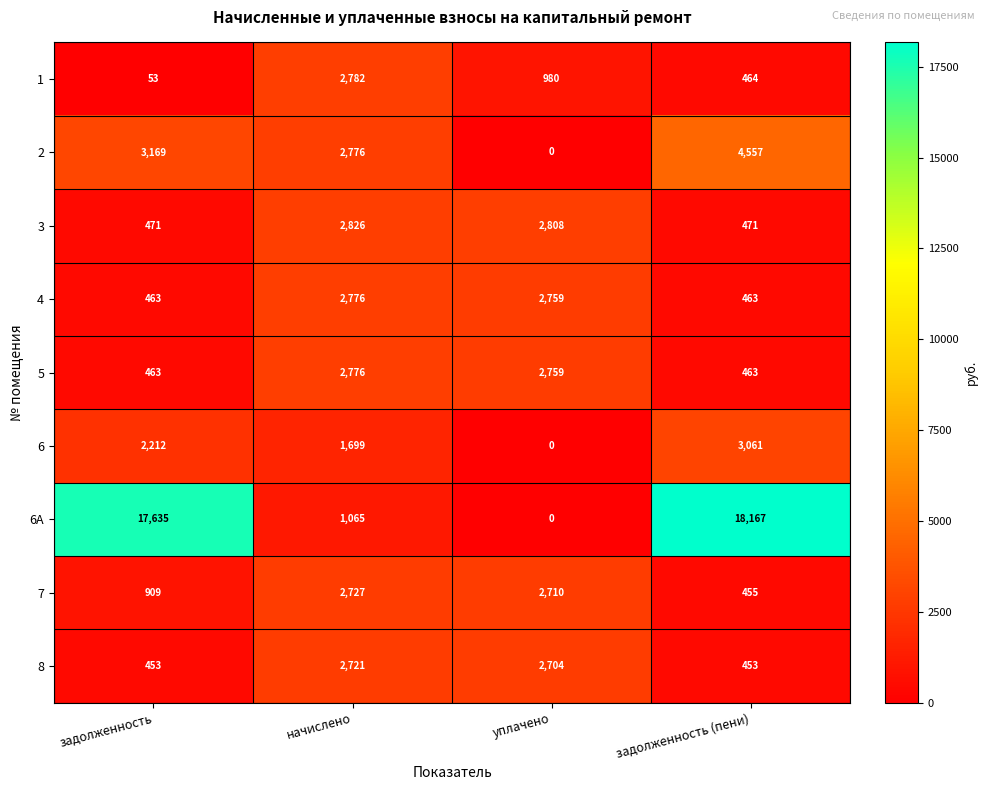

Rank the categories by 1 value from lowest to highest.

задолженность, задолженность (пени), уплачено, начислено